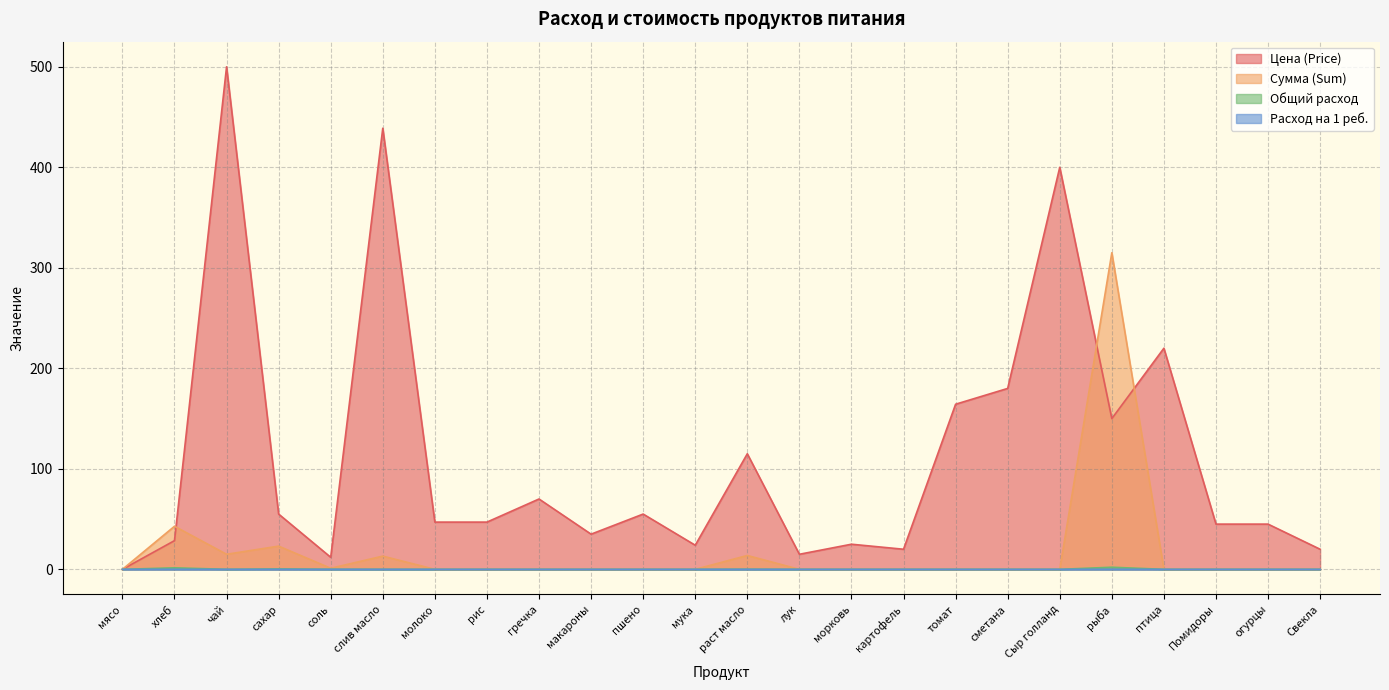

The Общий расход series shows 0.0 at огурцы. True or false?

True